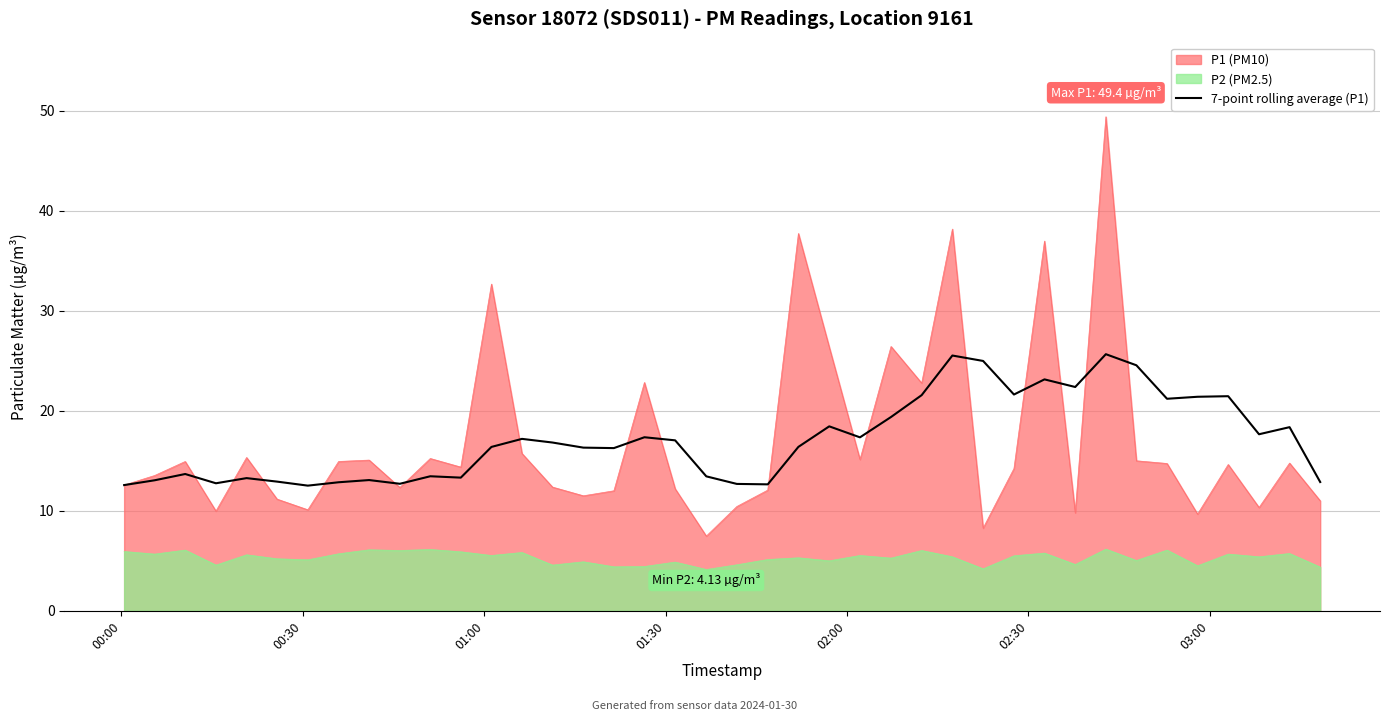

Does the chart display data point markers on the line(s)?

No